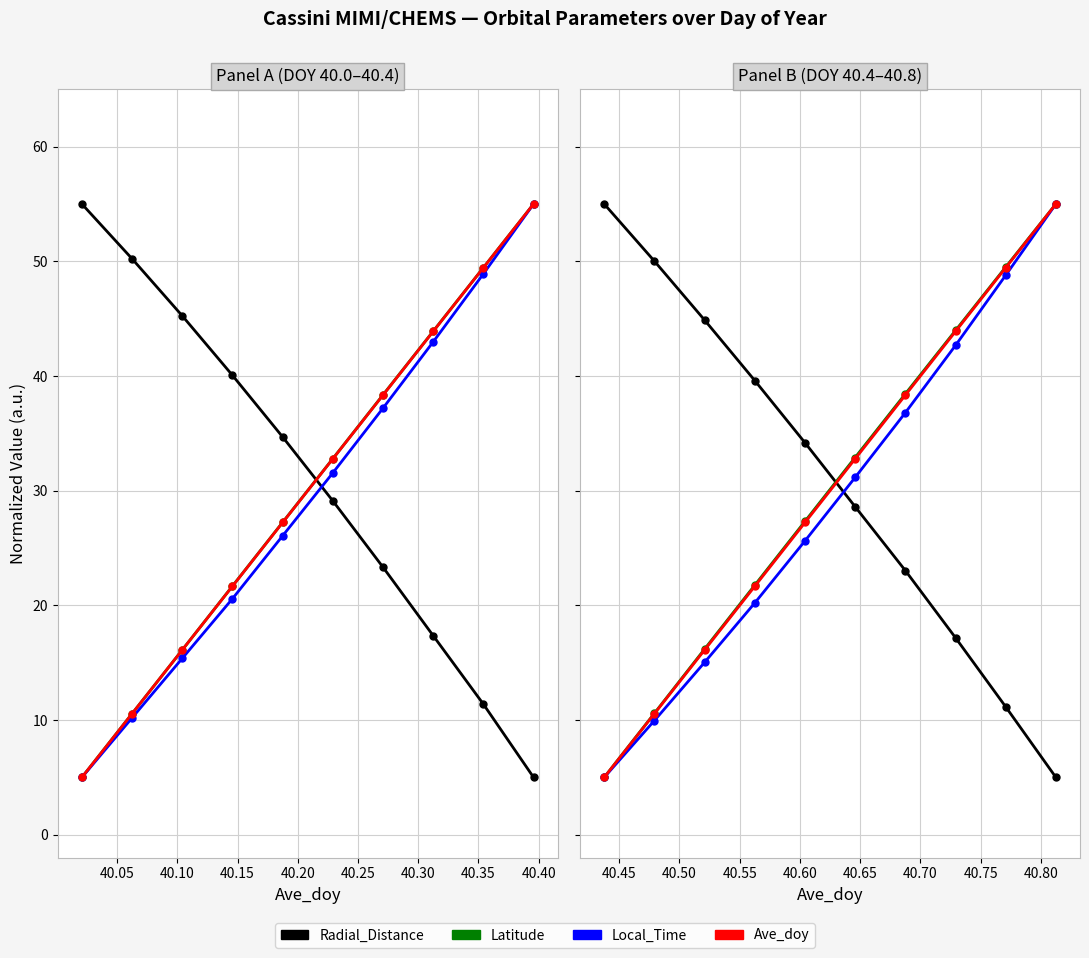

Is it true that Local_Time equals 8.3 at 40.20?

False